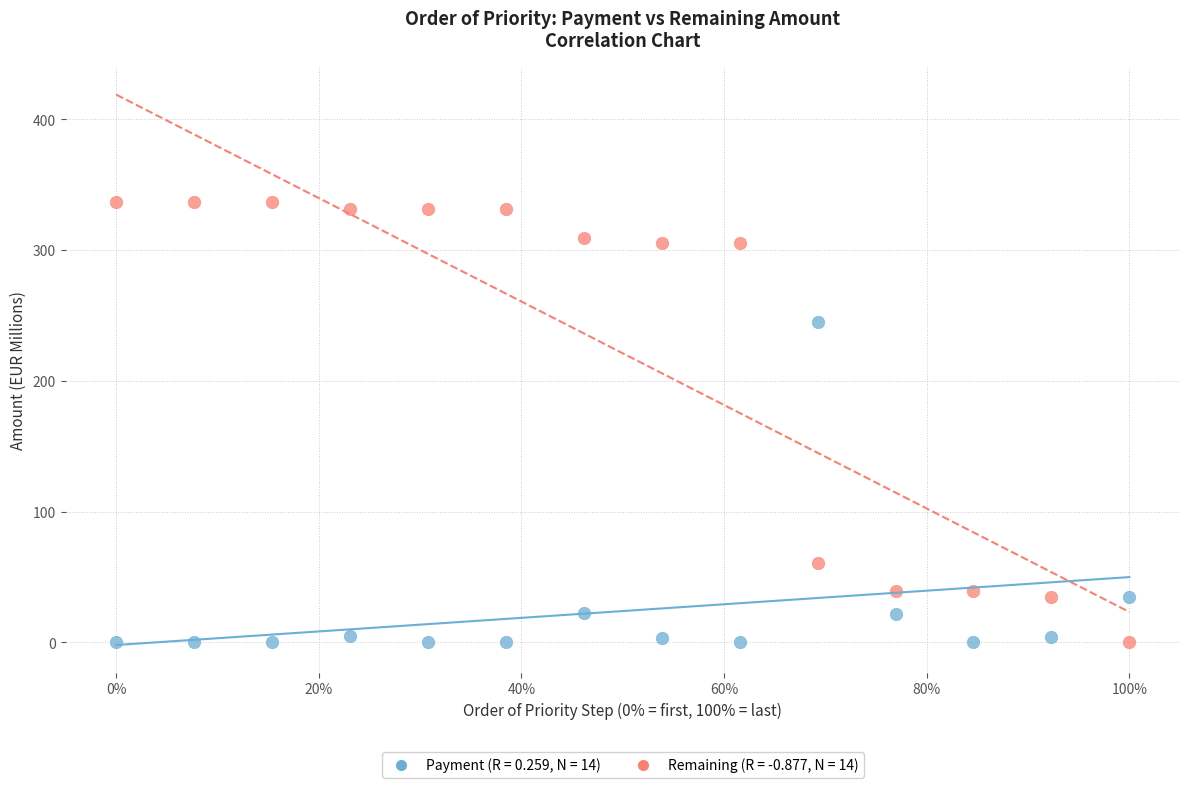

Across all series, what Y value is closest to 168?

244.8